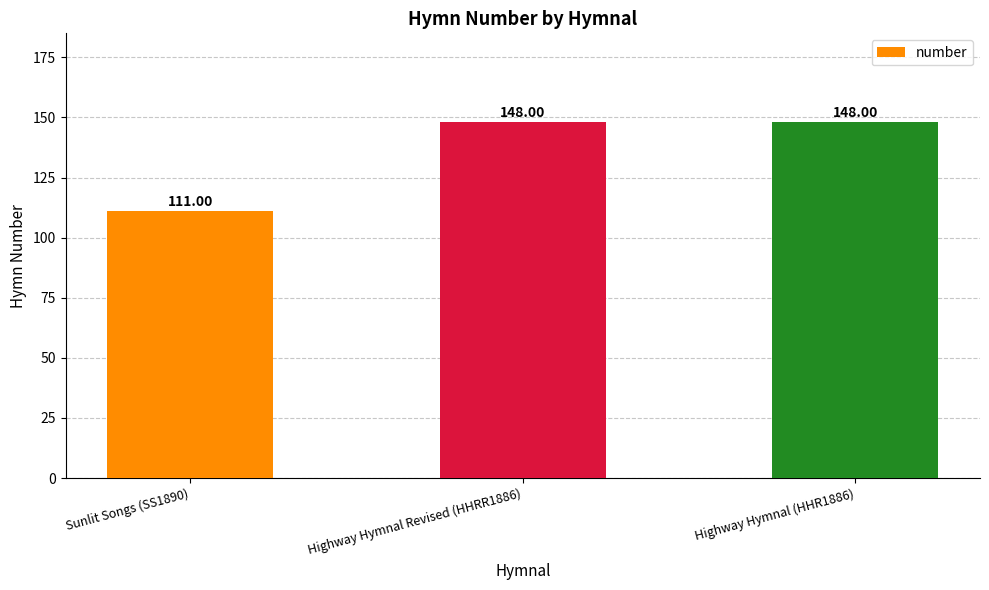

Reading left to right, what are all the values shown in this chart?

111	148	148